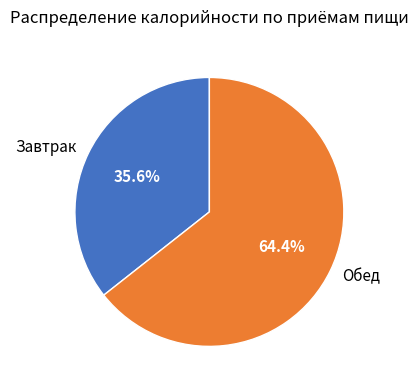

The Обед slice represents 74% of the pie. True or false?

False